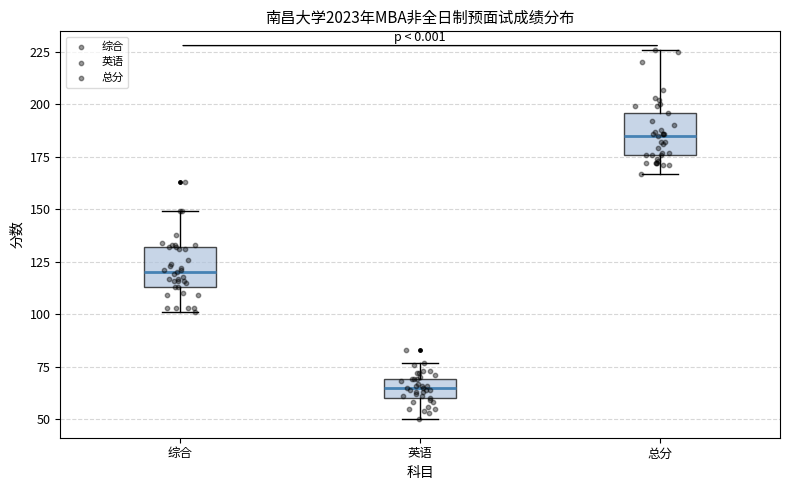

Which box has the lowest median line?

英语